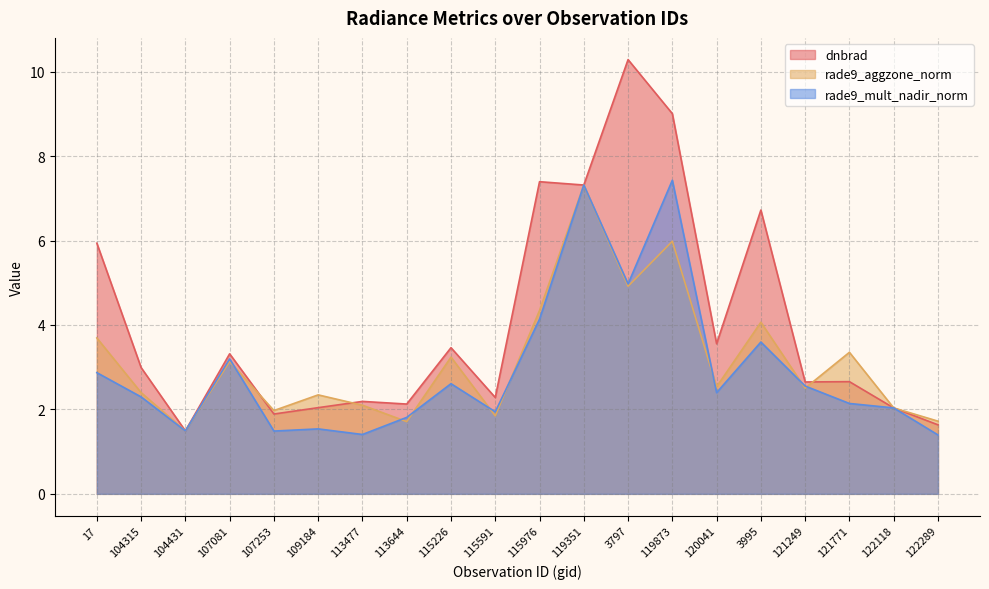

What are all the series names shown in the legend?

dnbrad, rade9_aggzone_norm, rade9_mult_nadir_norm